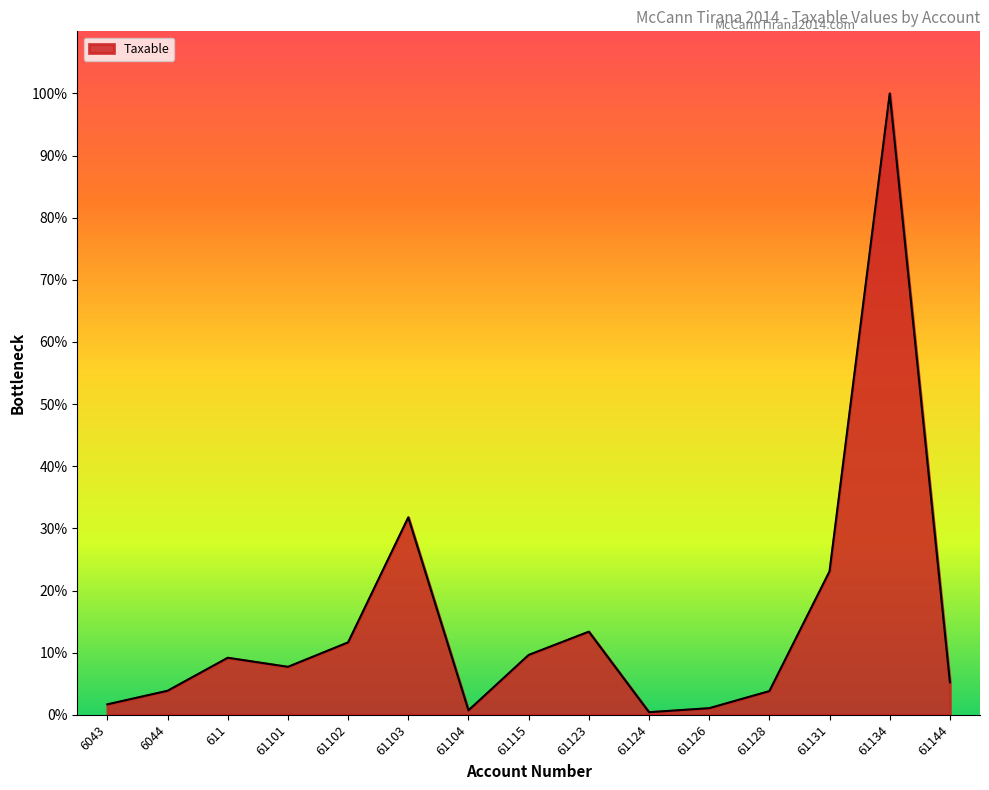

Where does the data first go above 1149043?

611